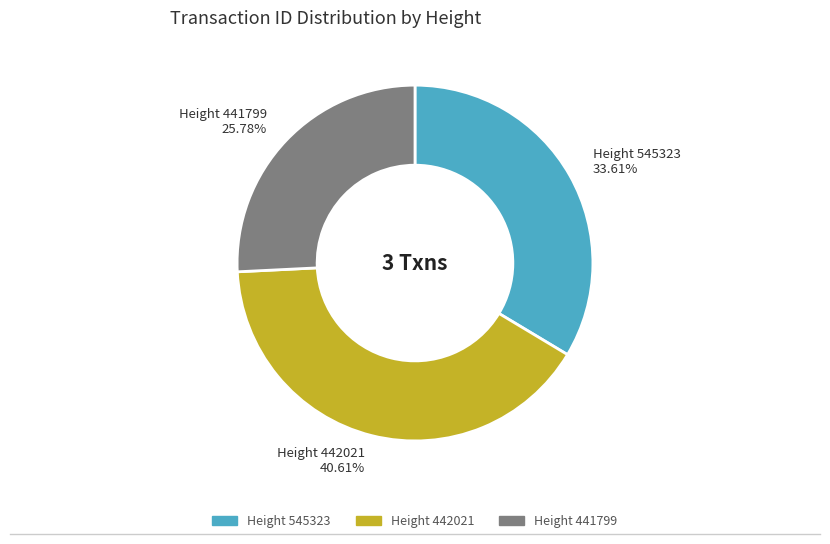

Does any single category account for the majority?

No